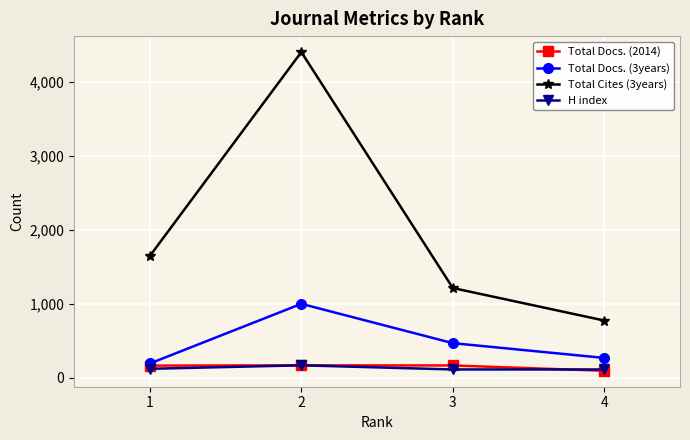

What is the total value across all series at 1?

2118